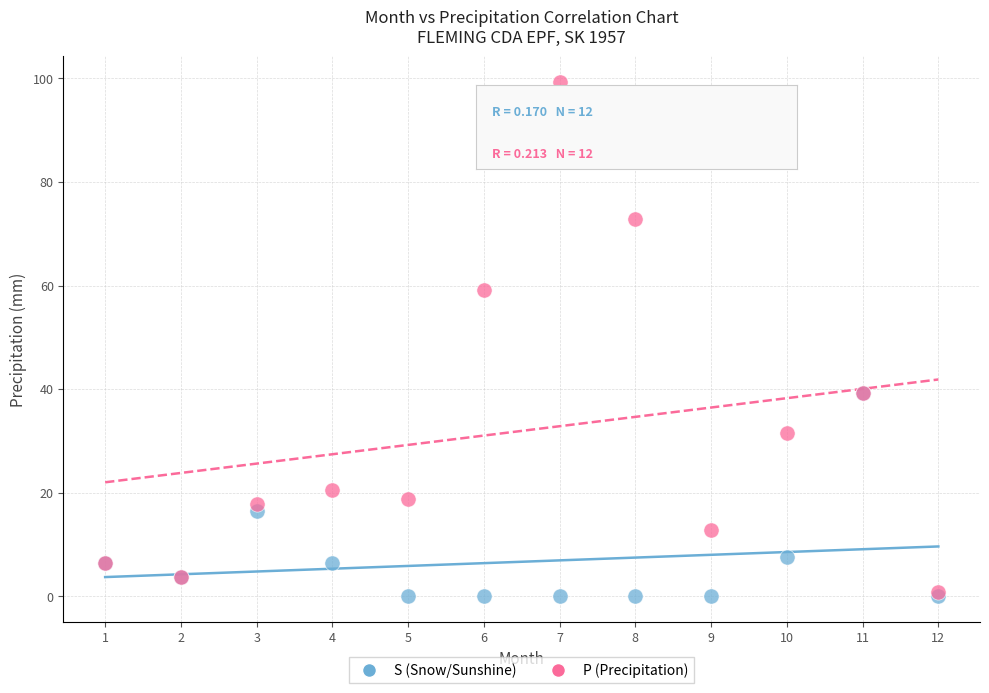

In the P (Precipitation) series, what Y value is closest to 50?

59.2